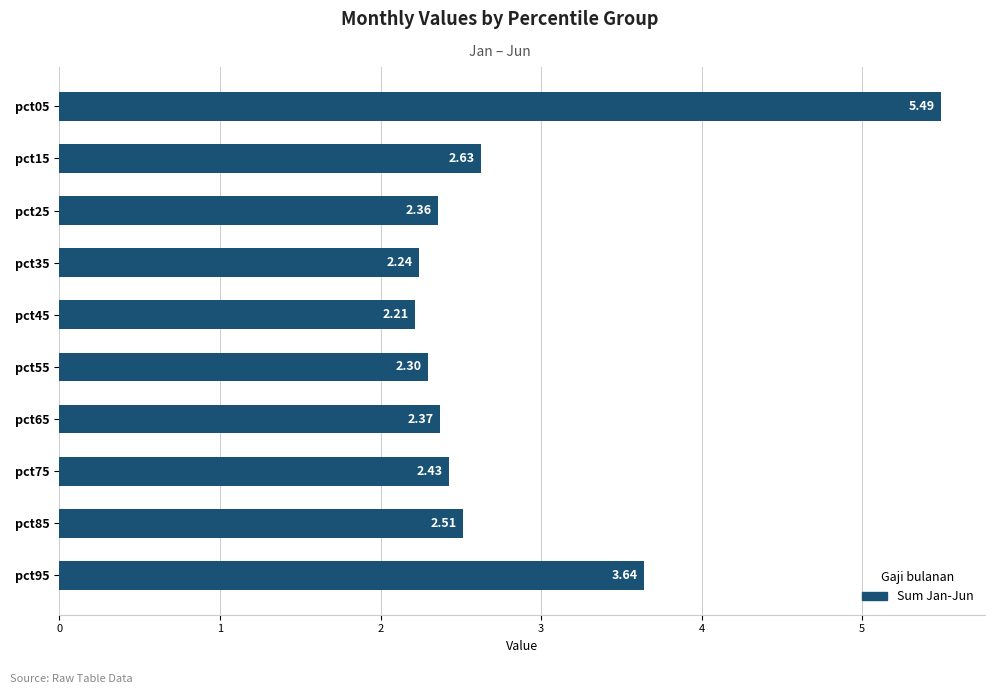

What is the change in value from pct25 to pct95?

+1.3